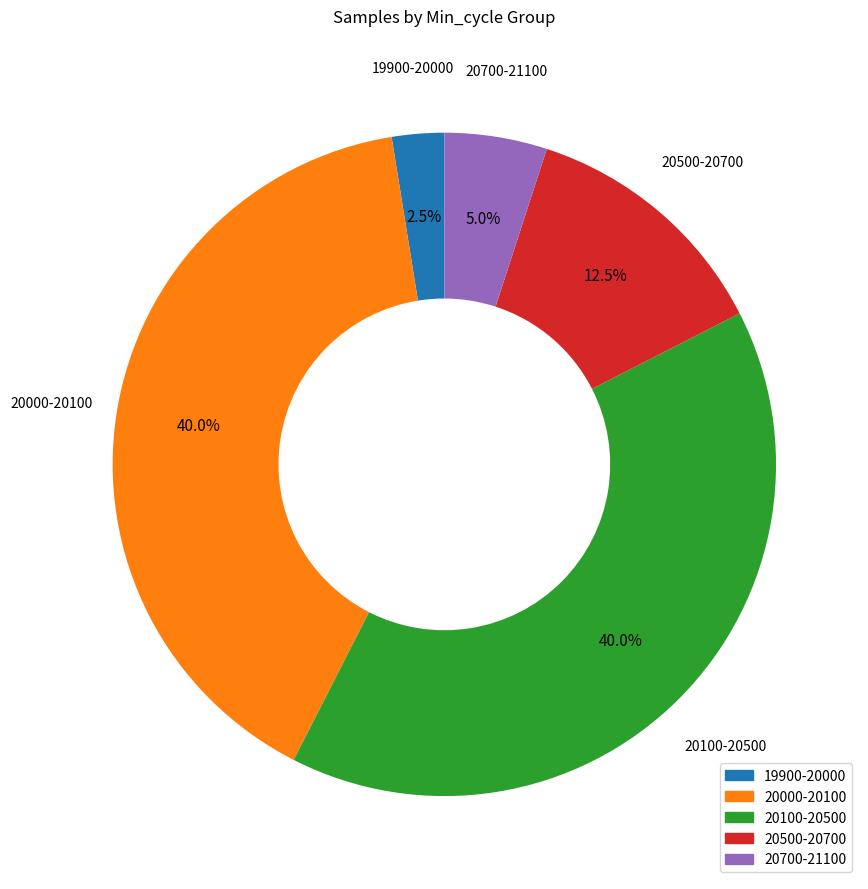

Do 20500-20700 and 20000-20100 together represent more than half of the pie?

Yes